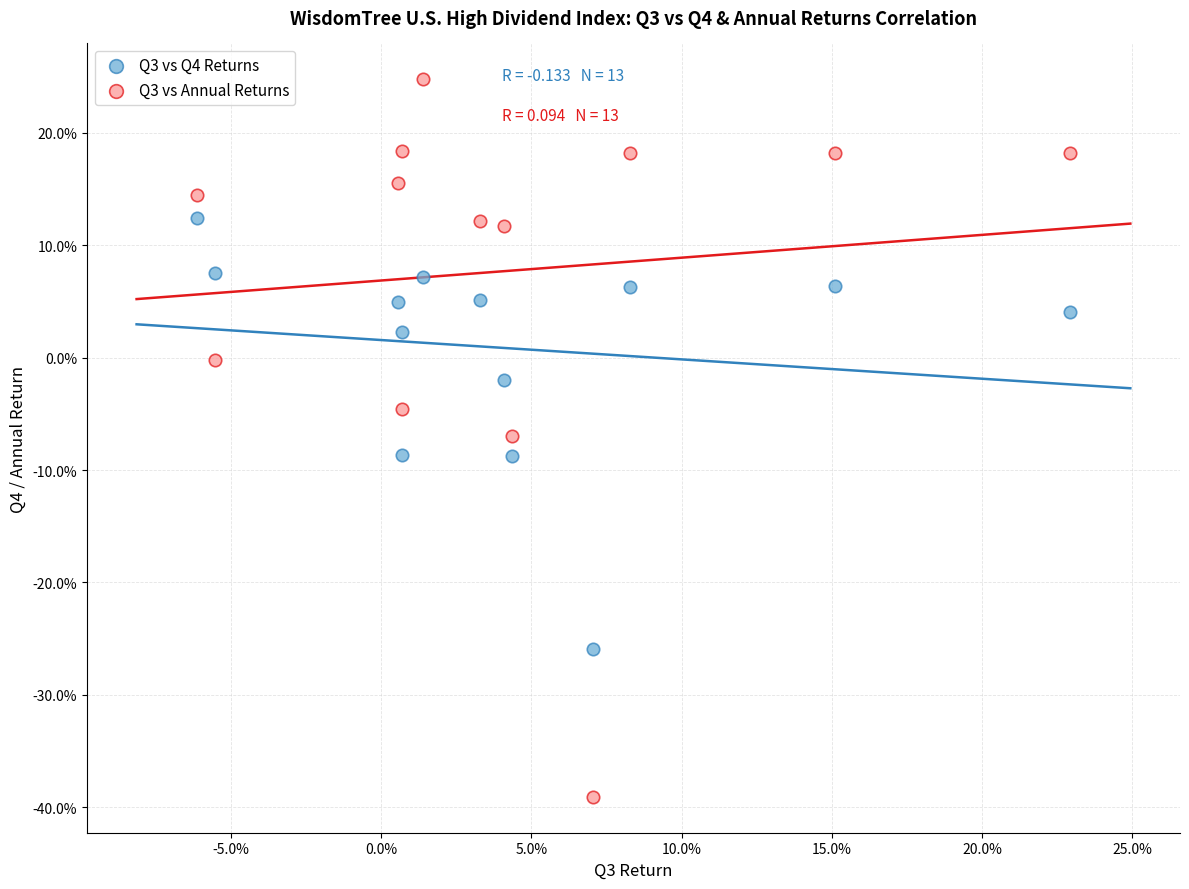

Which series reaches the minimum Y coordinate?

Q3 vs Annual Returns